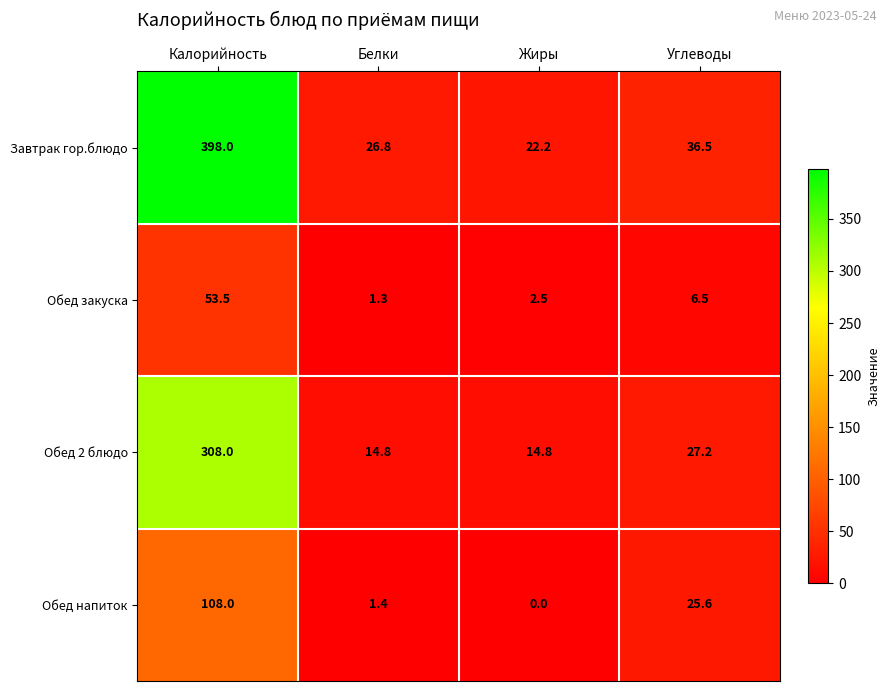

How many series are shown in this chart?

4